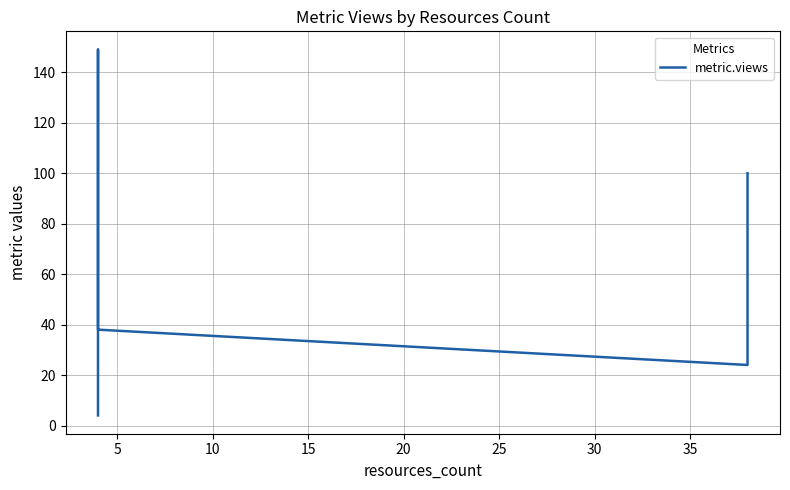

Which has a higher value, 15 or 10?

10